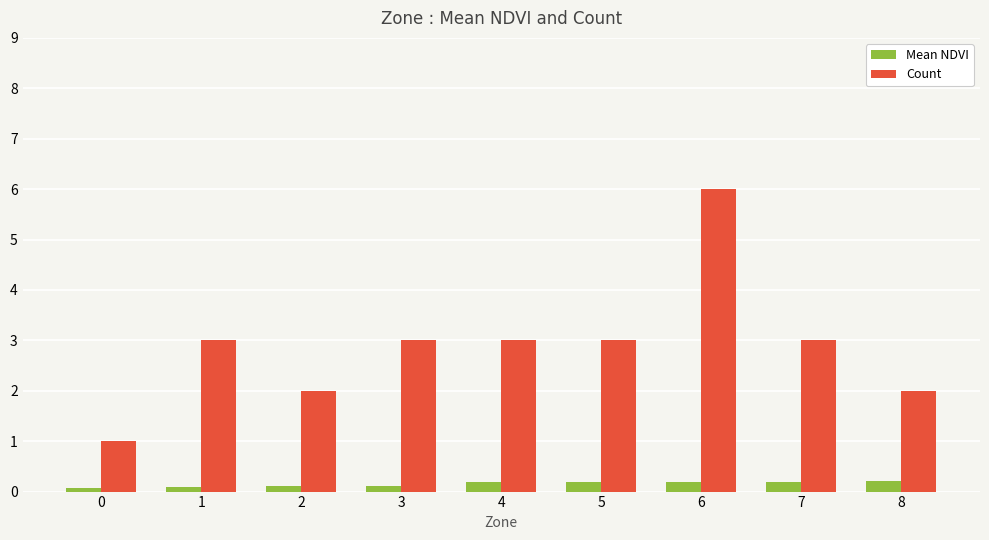

How many Mean NDVI values are between 0 and 1?

9